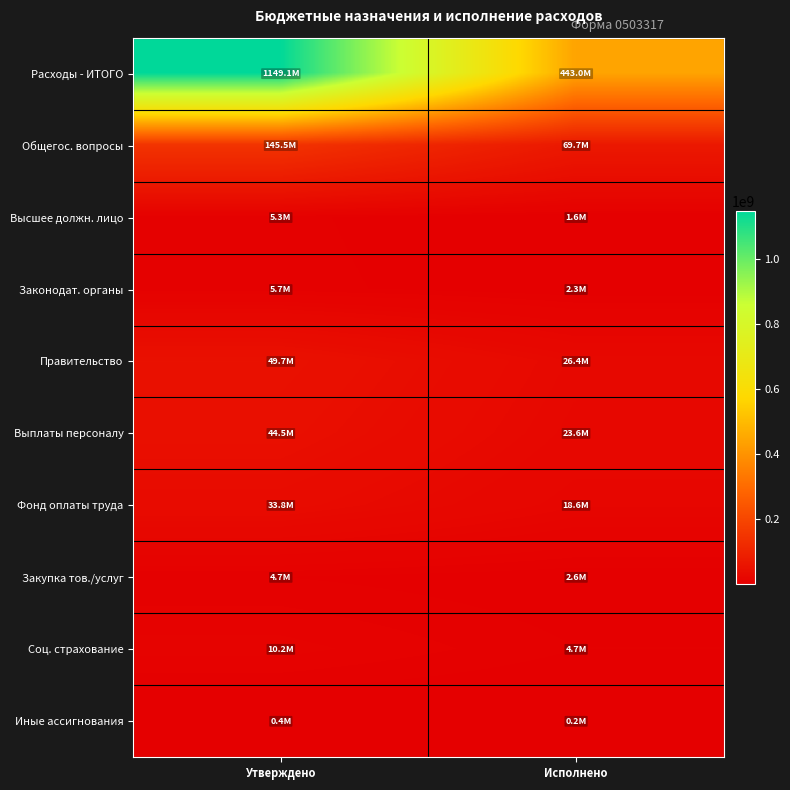

Reading left to right, extract all data points from this chart.

Расходы - ИТОГО: Утверждено=1149080861.5	Исполнено=443000450.3
Общегос. вопросы: Утверждено=145511735.3	Исполнено=69665118.8
Высшее должн. лицо: Утверждено=5346400.0	Исполнено=1613502.2
Законодат. органы: Утверждено=5722188.0	Исполнено=2273868.7
Правительство: Утверждено=49683836.2	Исполнено=26446424.5
Выплаты персоналу: Утверждено=44536254.2	Исполнено=23605238.5
Фонд оплаты труда: Утверждено=33772280.0	Исполнено=18574456.8
Закупка тов./услуг: Утверждено=4706500.0	Исполнено=2637844.4
Соц. страхование: Утверждено=10213774.2	Исполнено=4730499.8
Иные ассигнования: Утверждено=441082.0	Исполнено=203341.6